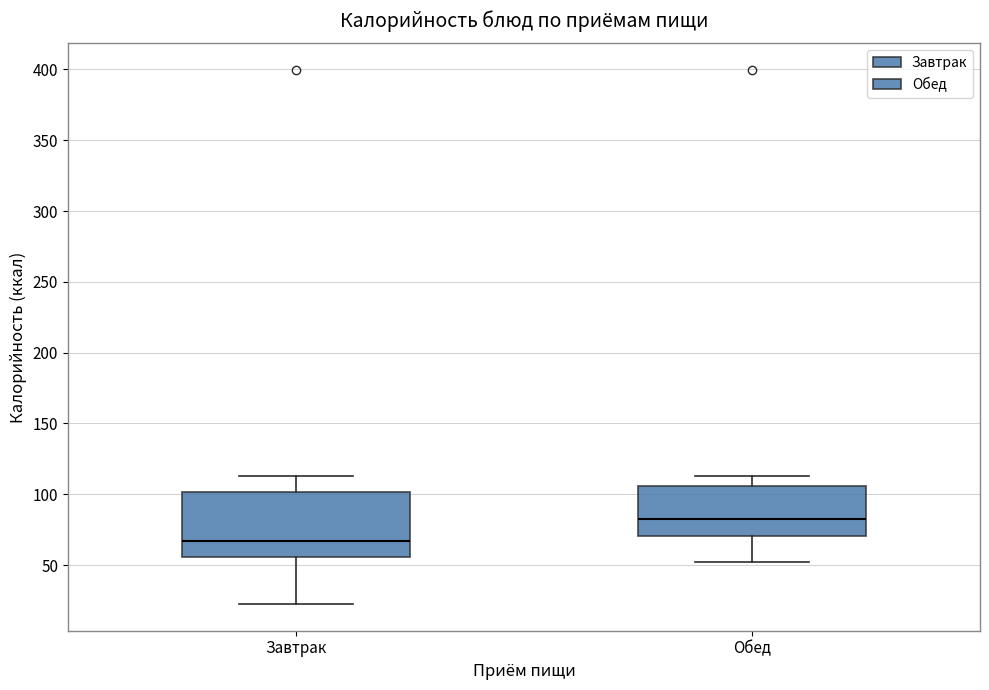

Which box's median line is the lowest?

Завтрак